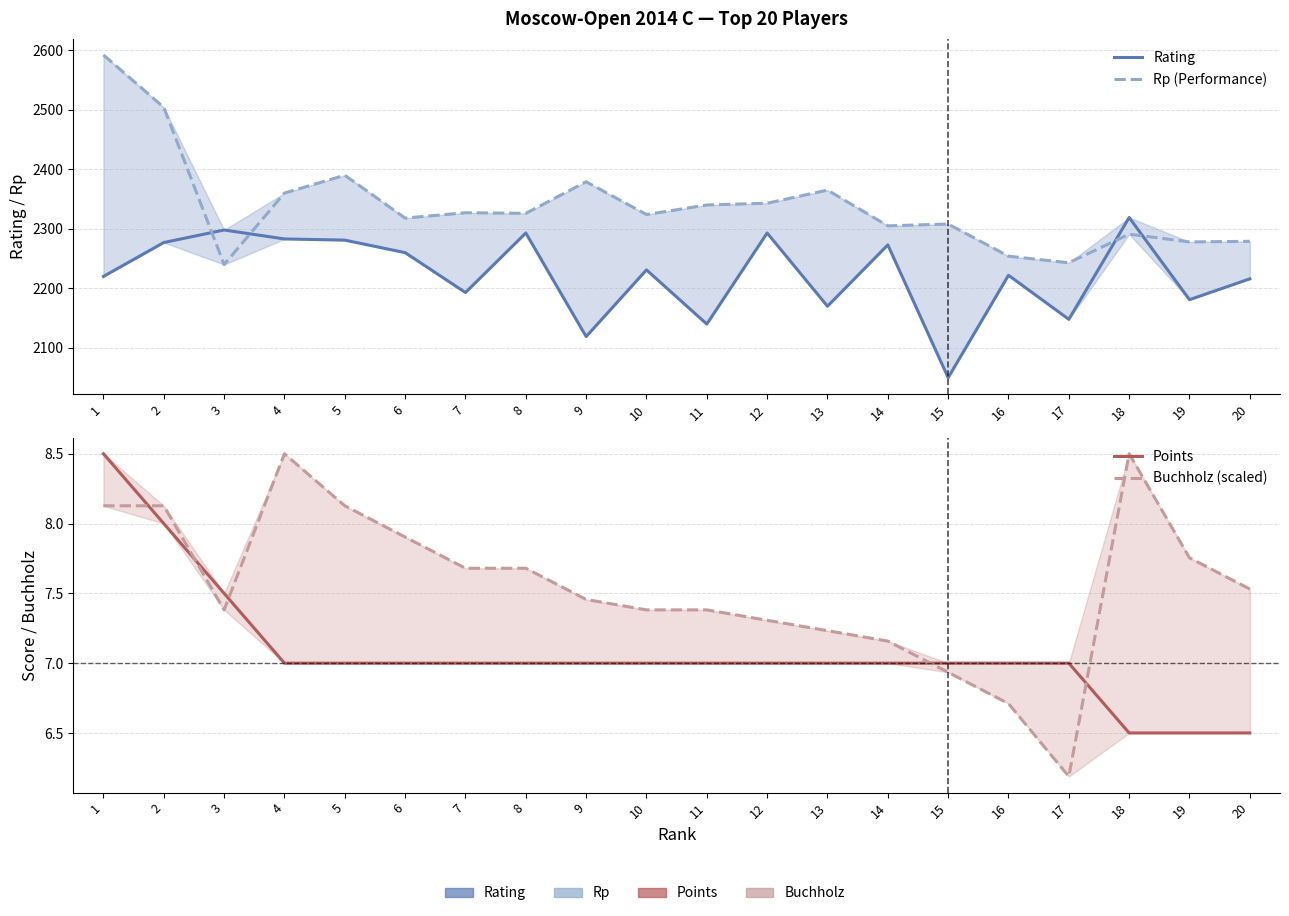

How many times do Buchholz (scaled) and Points cross each other?

5